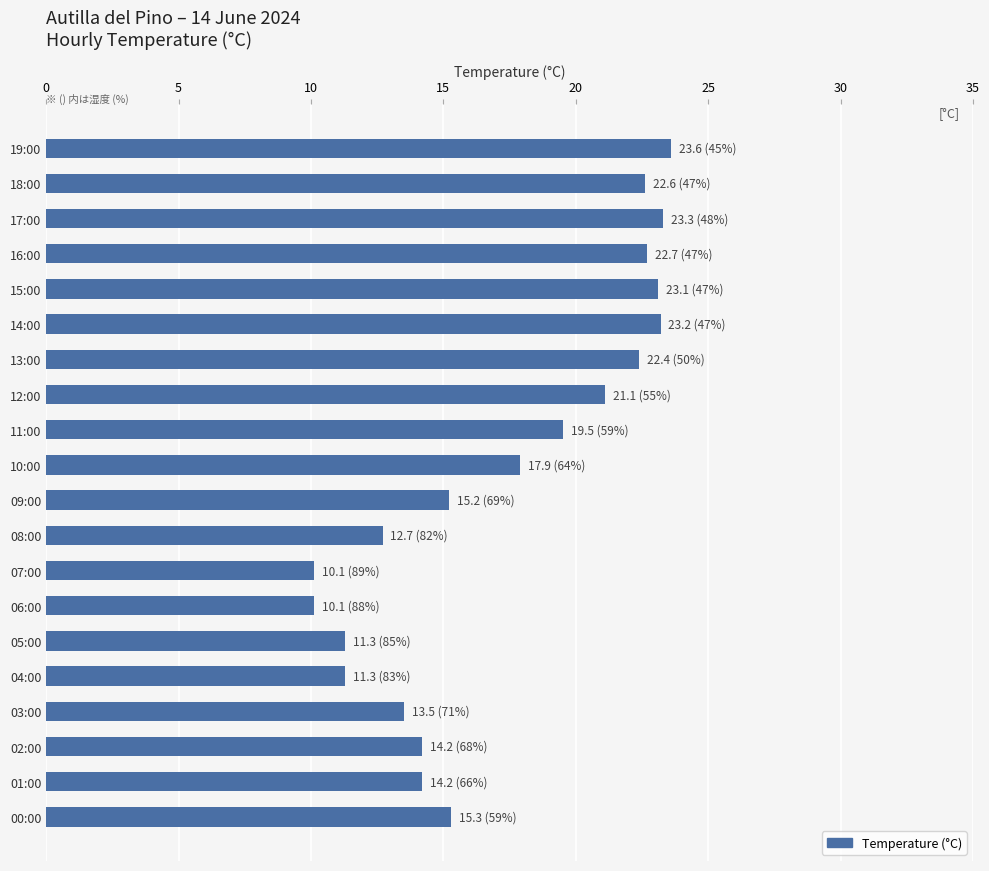

What is the change in value from 11:00 to 05:00?

-8.2